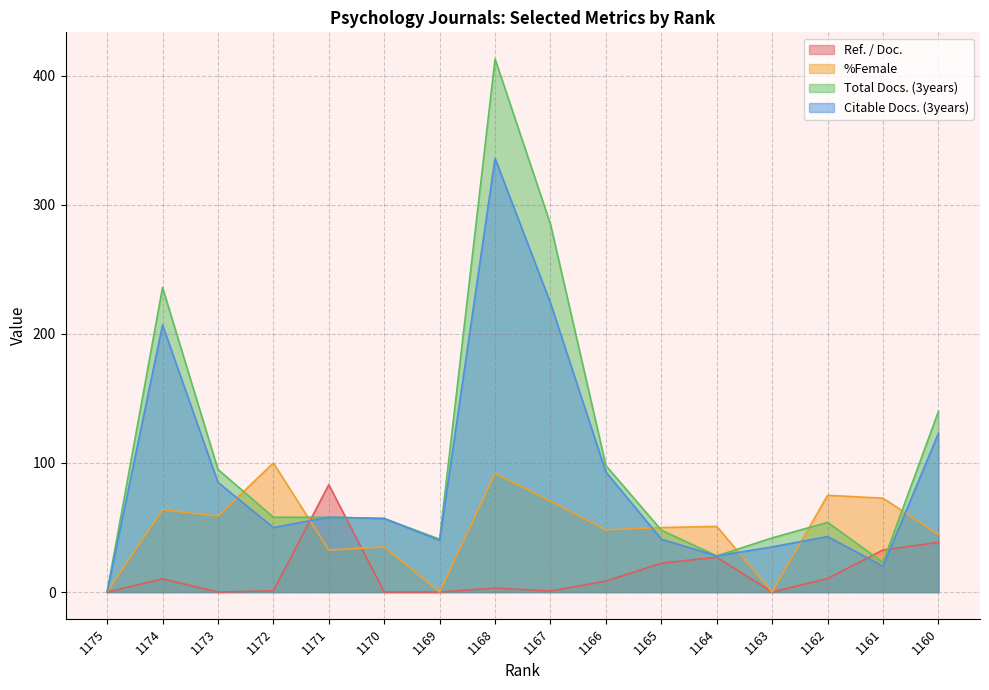

Between 1172 and 1164, which series saw the biggest shift?

%Female